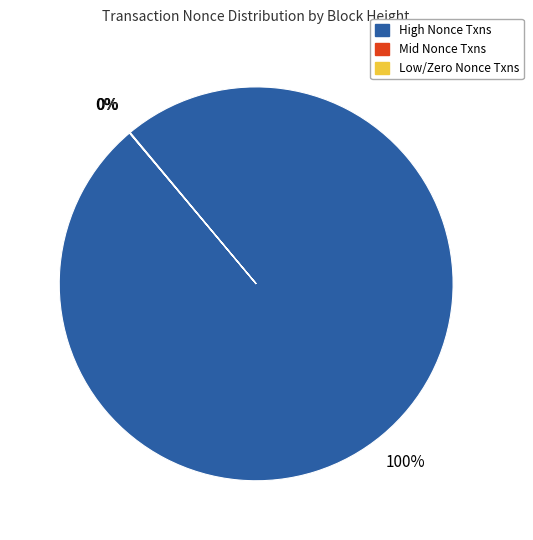

Which slice is the largest?

High Nonce Txns